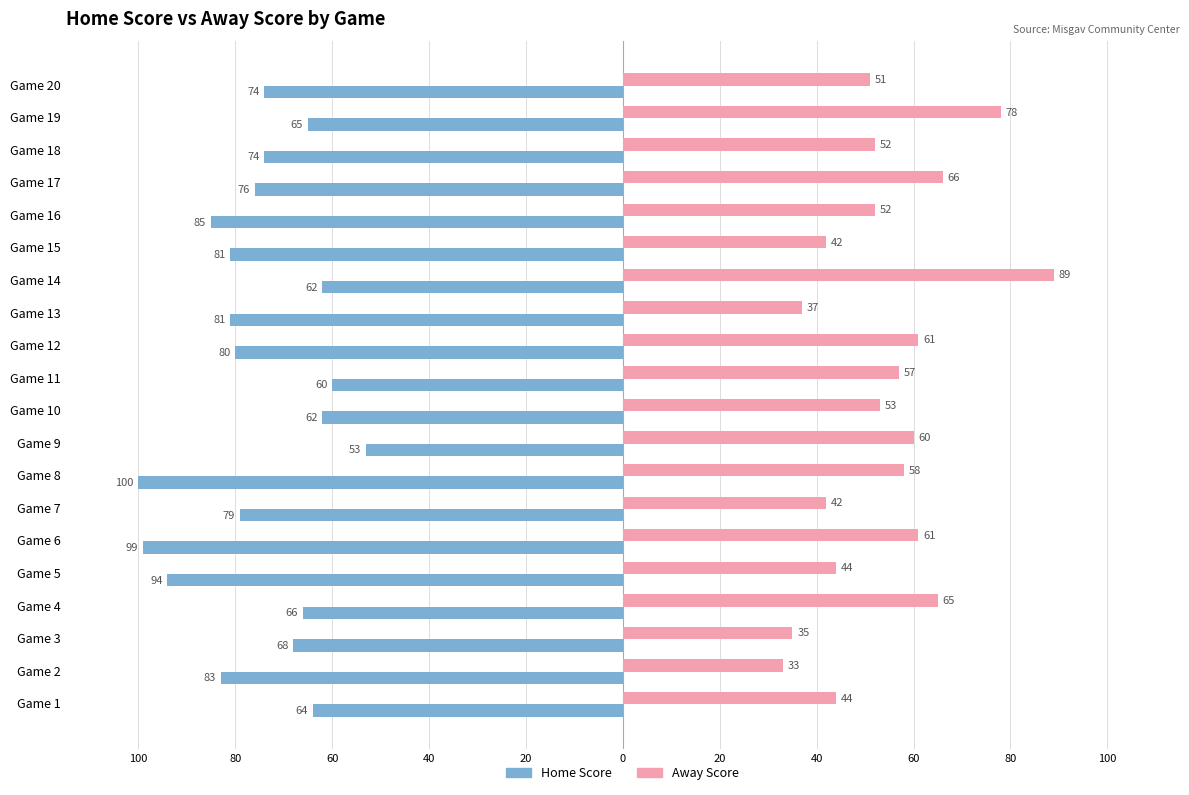

What are all the series names shown in the legend?

Home Score, Away Score